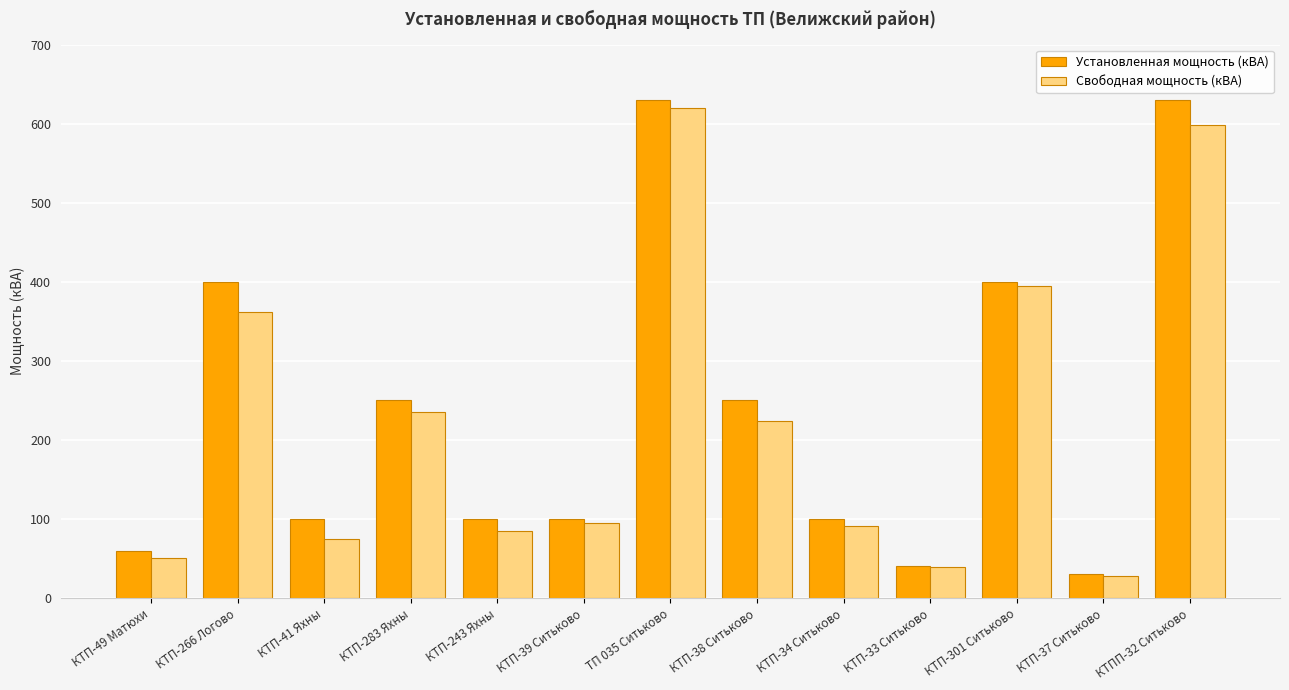

At КТП-266 Логово, list the series in order from largest to smallest.

Установленная мощность (кВА), Свободная мощность (кВА)